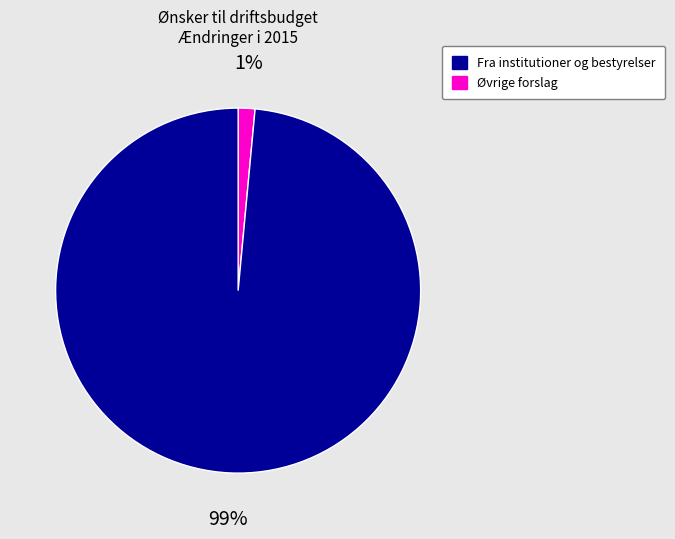

Is there any slice that represents more than half of the pie?

Yes